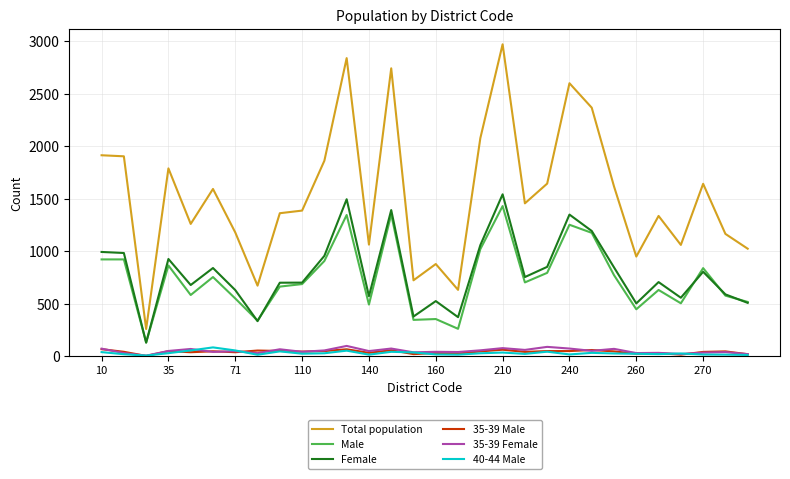

Which series has the largest total across all categories?

Total population